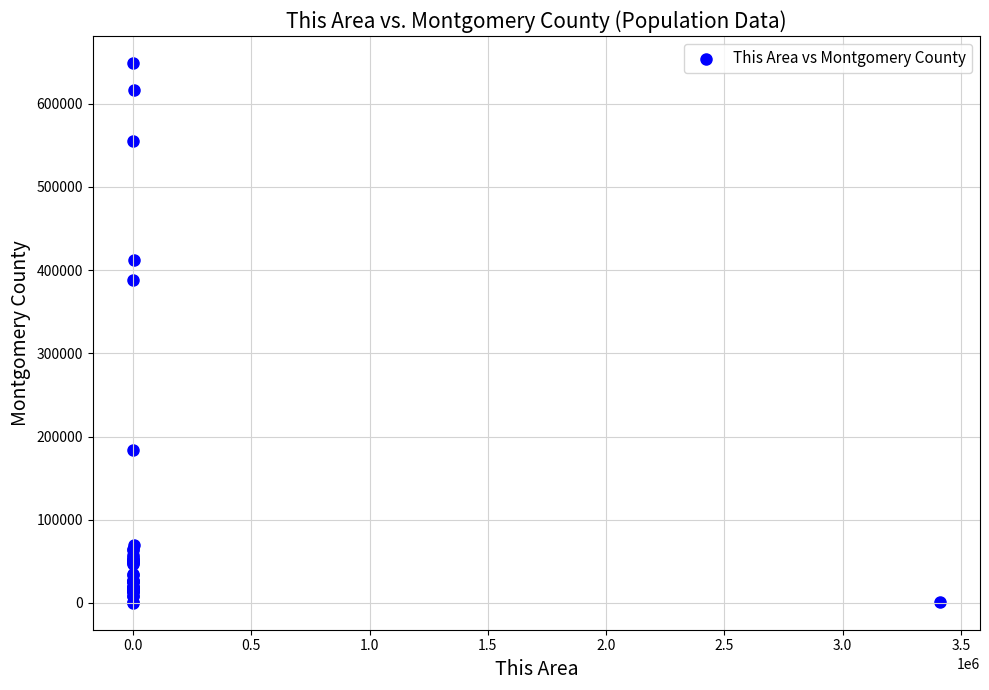

What Y value in the scatter plot is closest to 324658?

387964